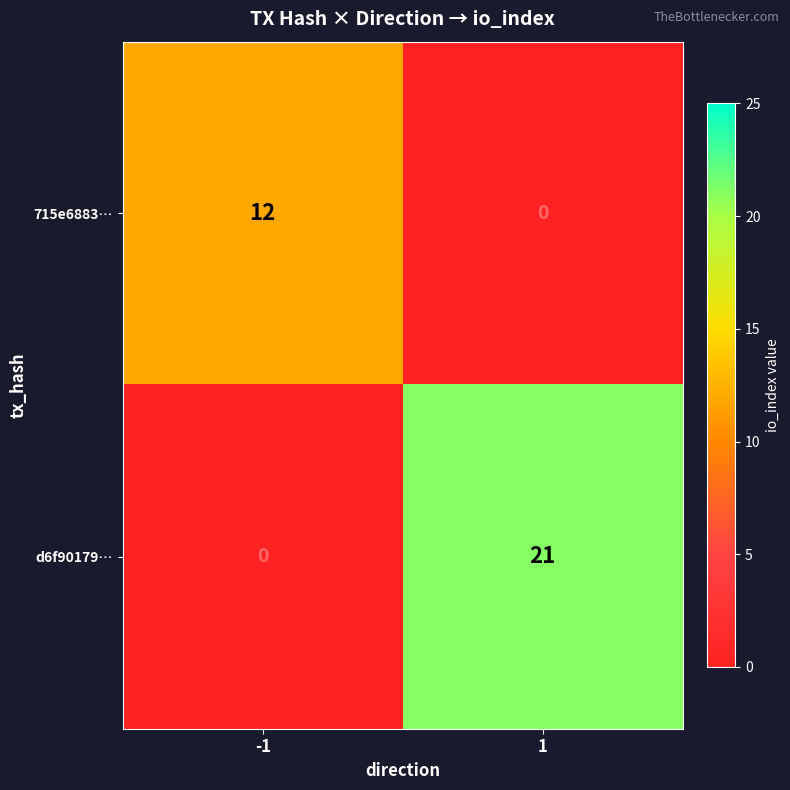

Which category has the lowest value across all series?

-1